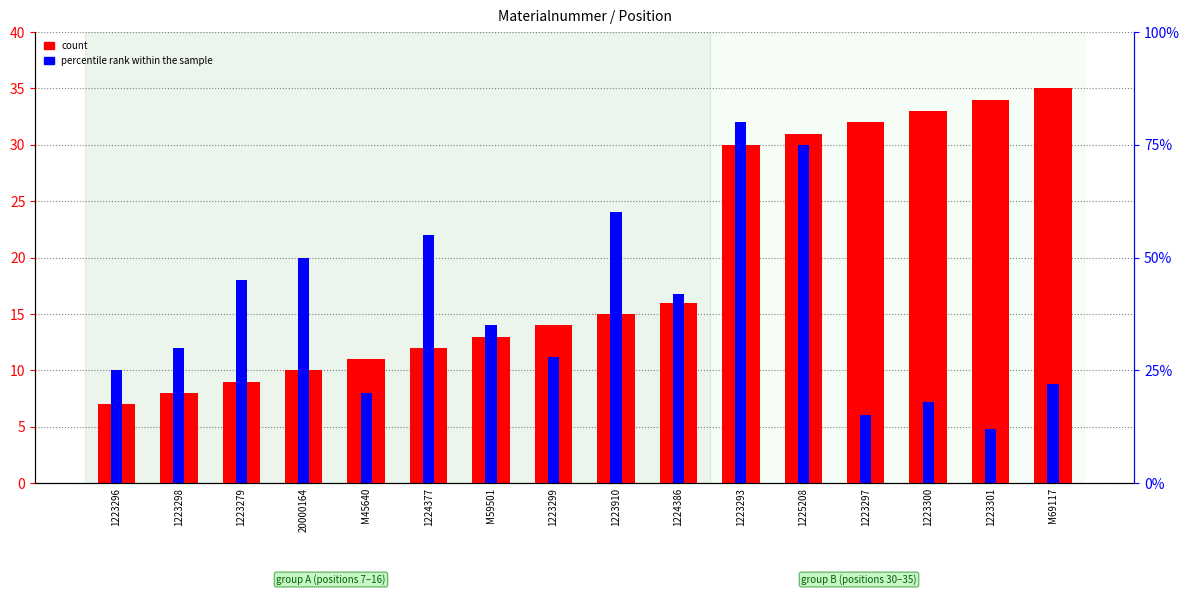

Reading left to right, what are all the values shown in this chart?

count: 1223296=7.0	1223298=8.0	1223279=9.0	20000164=10.0	M45640=11.0	1224377=12.0	M59501=13.0	1223299=14.0	1223910=15.0	1224386=16.0	1223293=30.0	1225208=31.0	1223297=32.0	1223300=33.0	1223301=34.0	M69117=35.0
percentile rank within the sample: 1223296=10.0	1223298=12.0	1223279=18.0	20000164=20.0	M45640=8.0	1224377=22.0	M59501=14.0	1223299=11.2	1223910=24.0	1224386=16.8	1223293=32.0	1225208=30.0	1223297=6.0	1223300=7.2	1223301=4.8	M69117=8.8